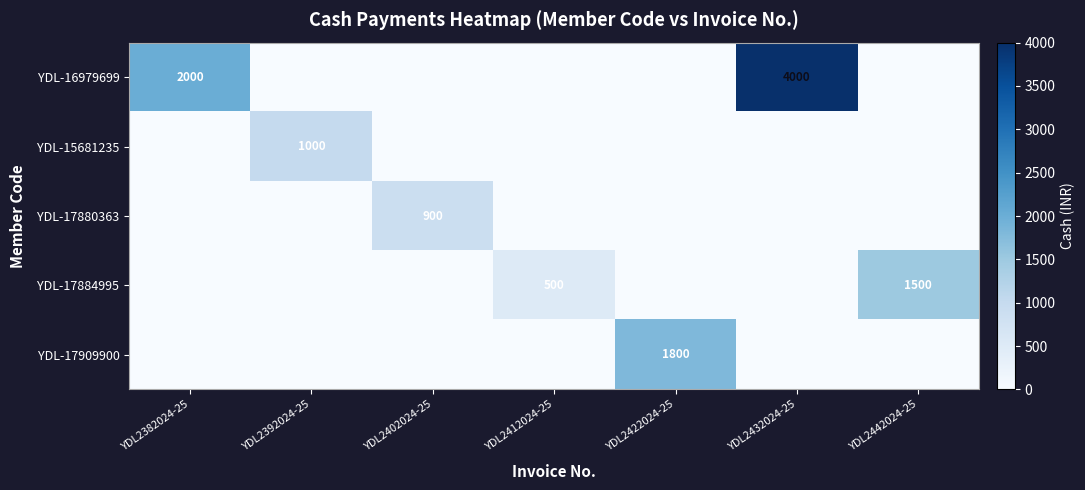

The value of YDL-15681235 at YDL2392024-25 is 1000. True or false?

True